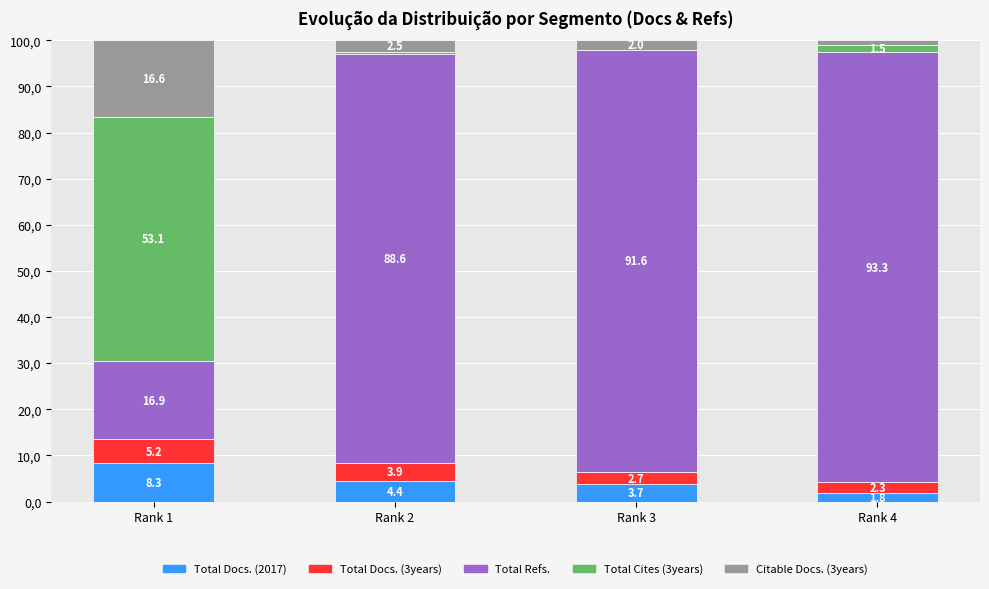

What are all the series names shown in the legend?

Total Docs. (2017), Total Docs. (3years), Total Refs., Total Cites (3years), Citable Docs. (3years)